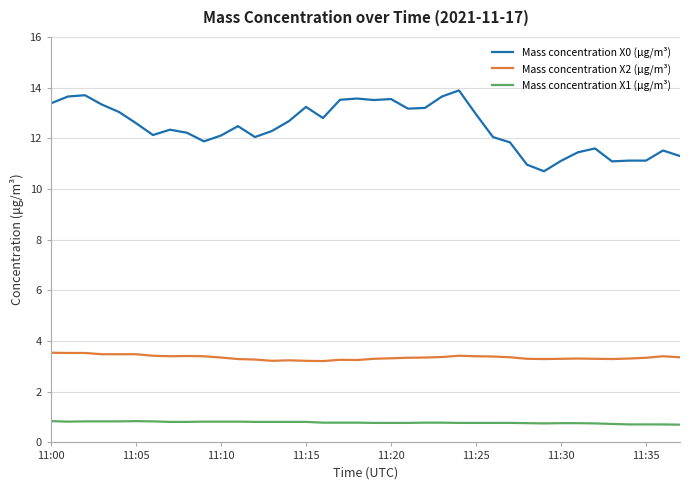

True or false: Mass concentration X2 (μg/m³) and Mass concentration X0 (μg/m³) cross at least once.

False